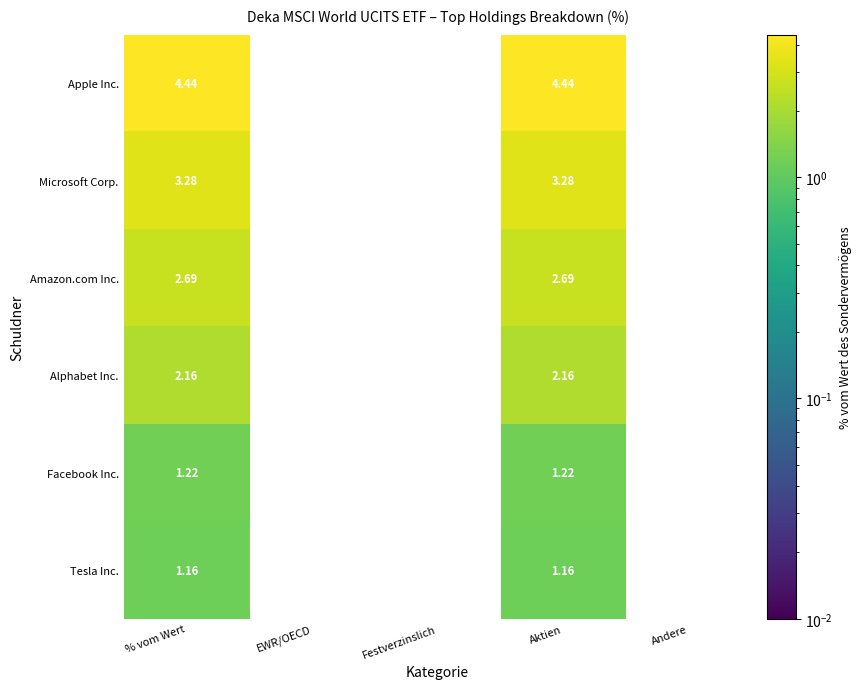

What is the minimum value for Alphabet Inc.?

2.2